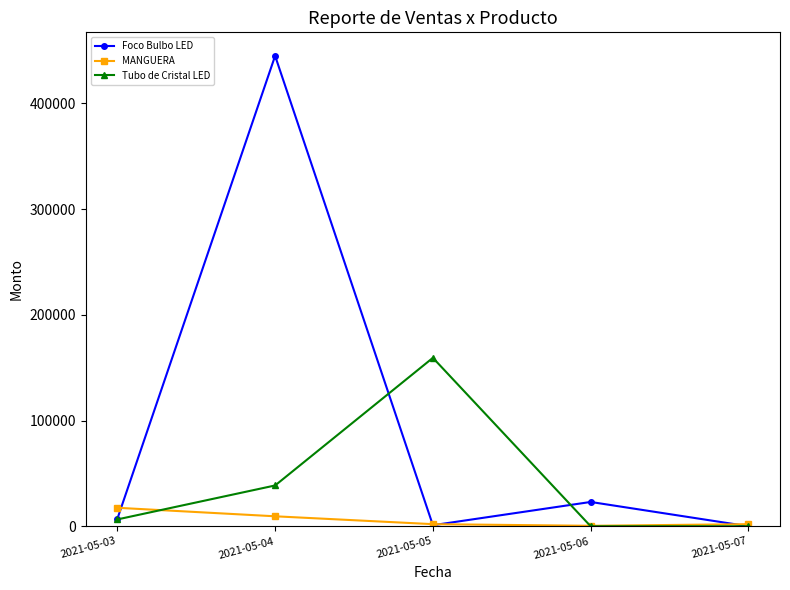

Which series has the widest spread of values?

Foco Bulbo LED